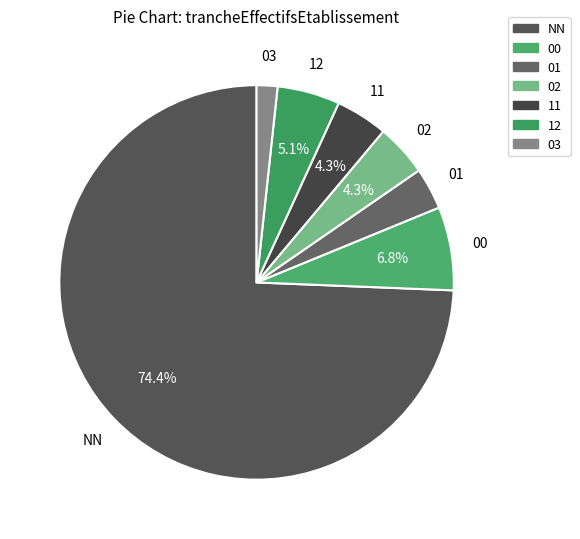

Is it true that 01 is 3% of the pie?

True